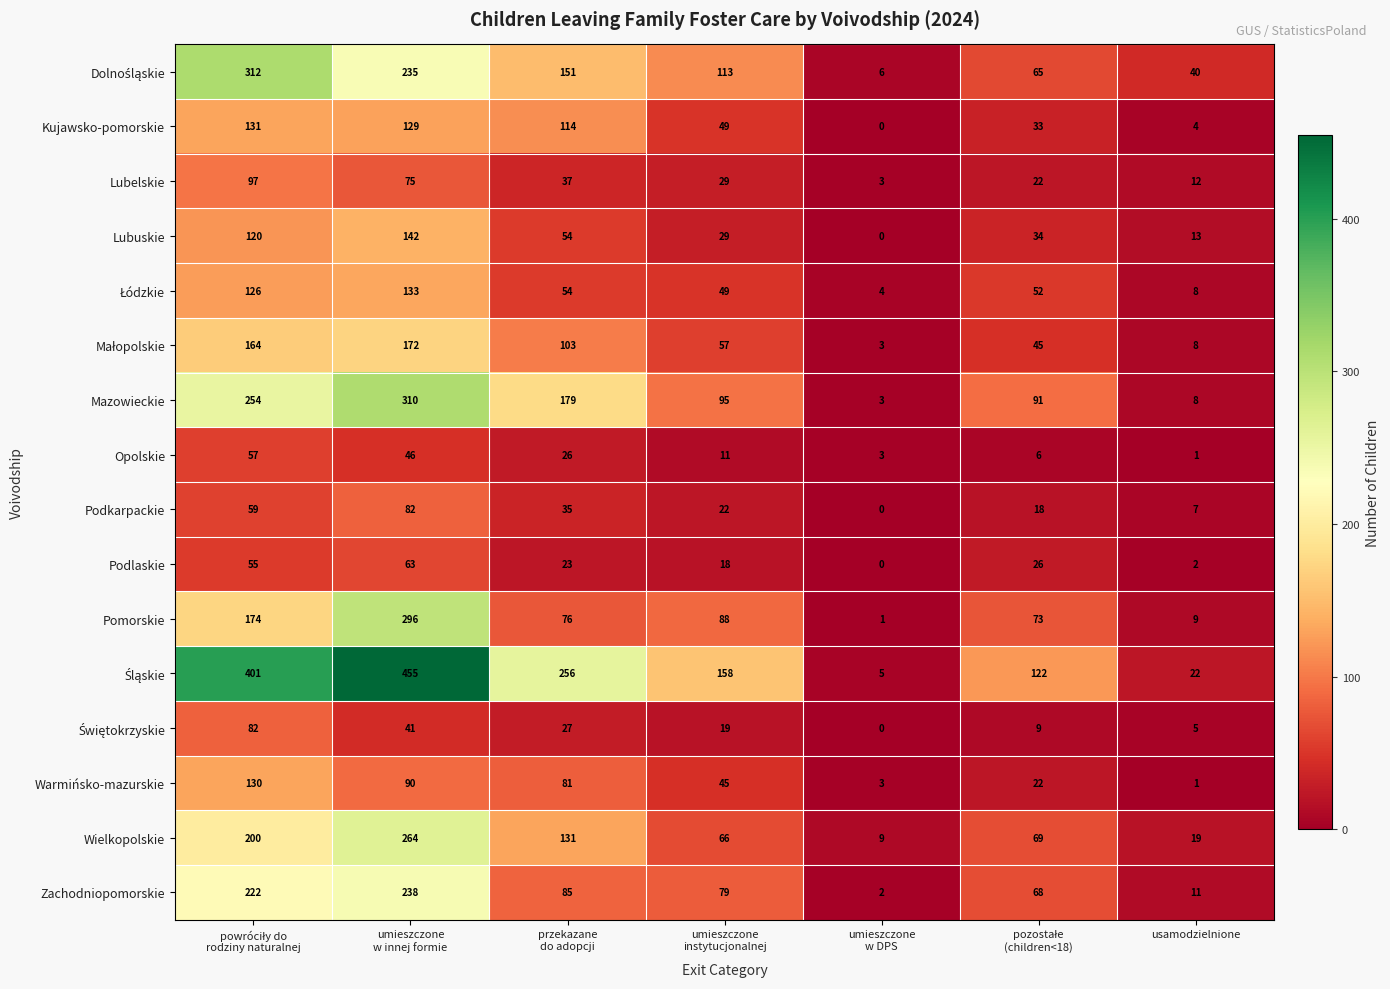

What is the spread (max minus min) of values at usamodzielnione?

39